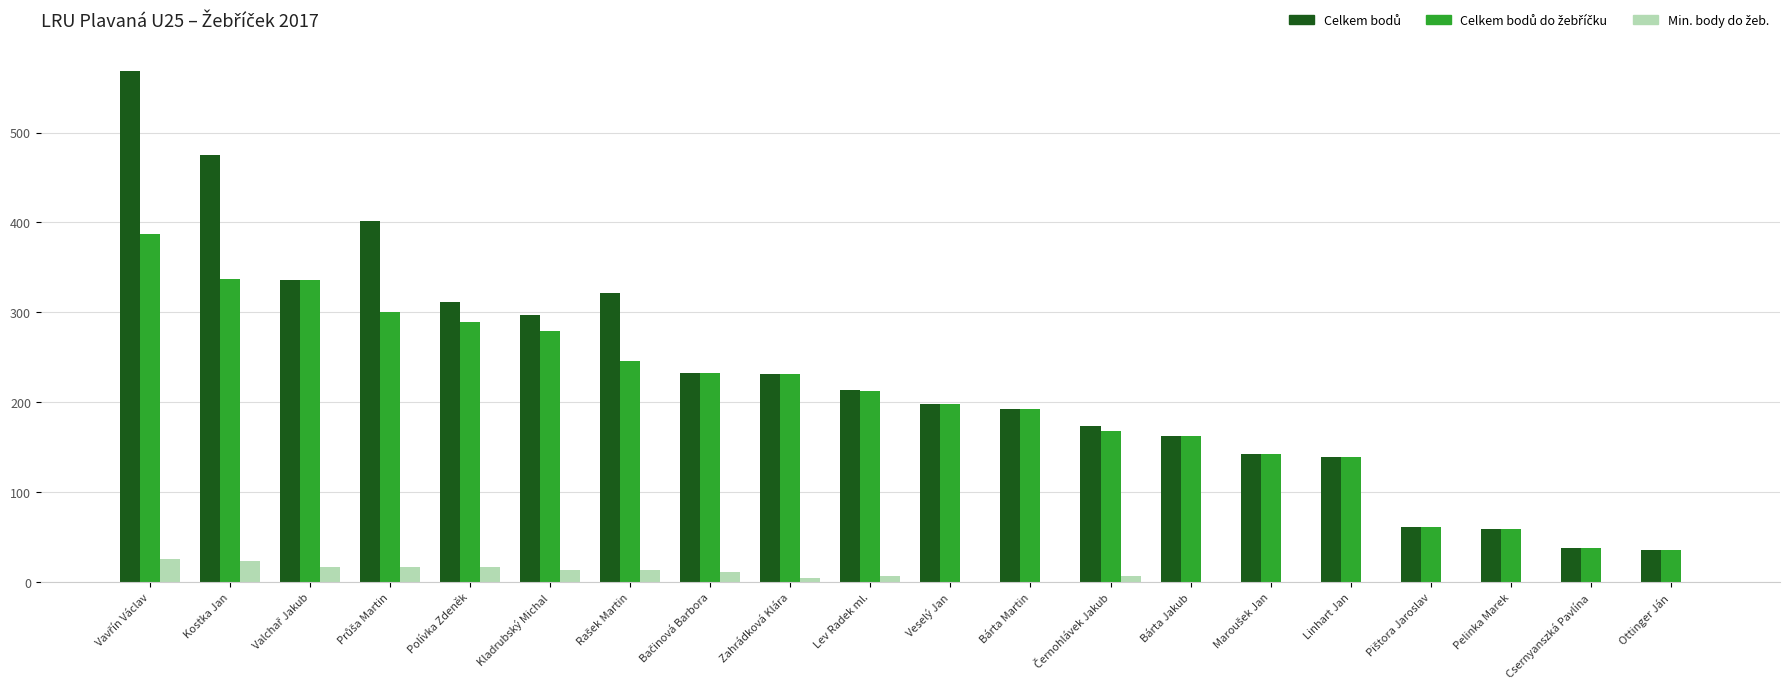

What is the maximum value shown in the chart?

568